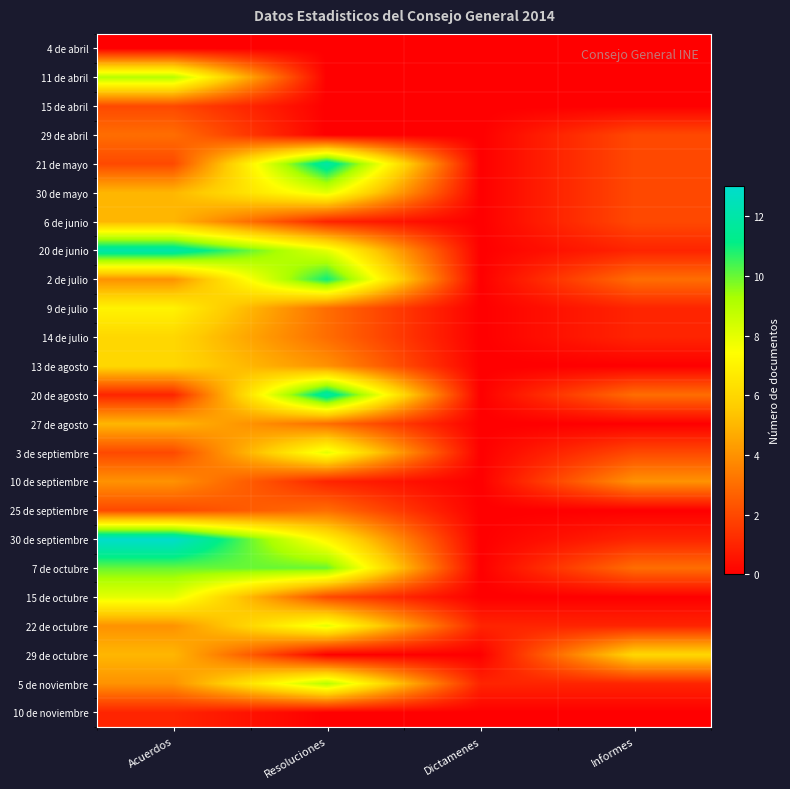

At which category does the chart reach its minimum across all series?

Acuerdos